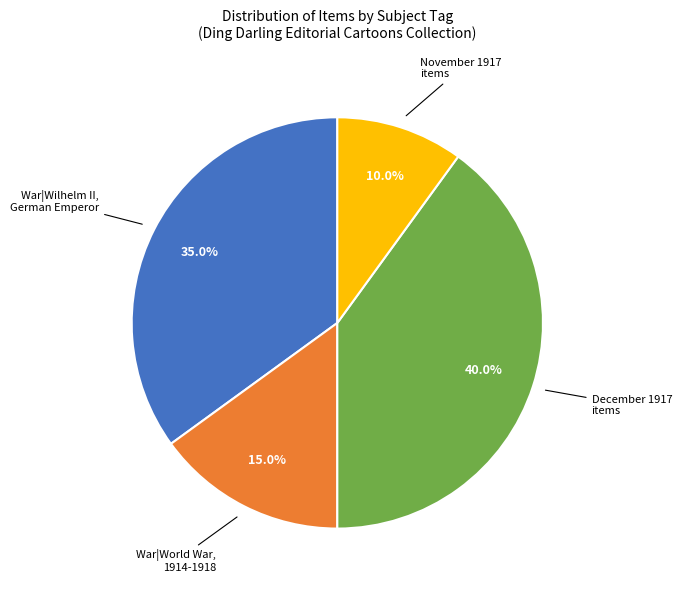

Rank the categories by value from lowest to highest.

November 1917 items, War|World War, 1914-1918, War|Wilhelm II, German Emperor, December 1917 items